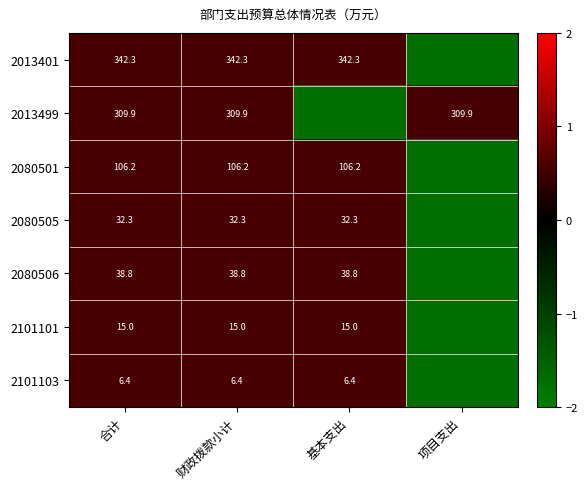

Which has a higher value, 财政拨款小计 or 项目支出?

财政拨款小计